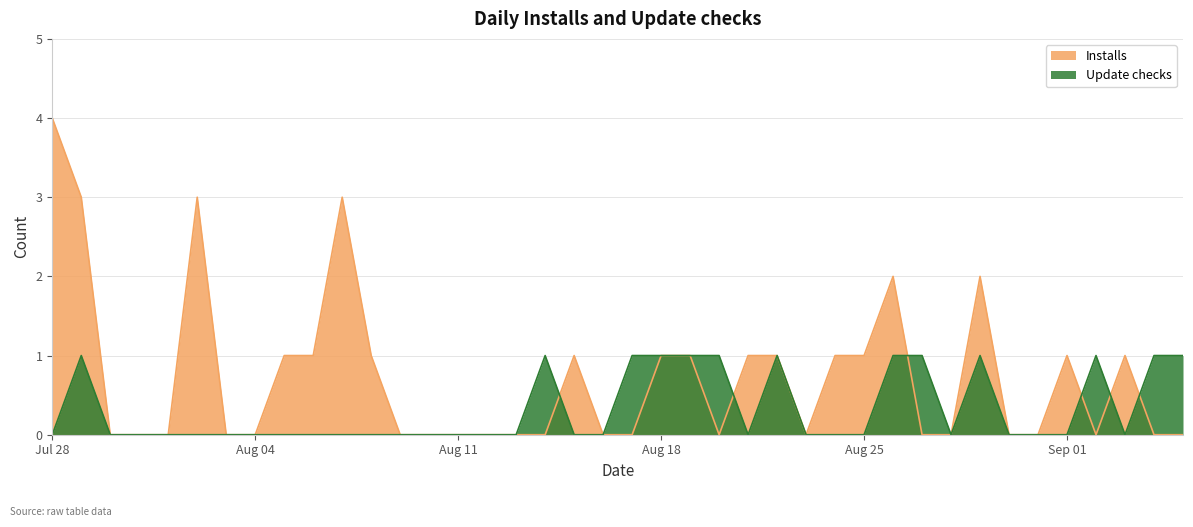

What is the difference between the maximum and minimum values in the Update checks series?

1